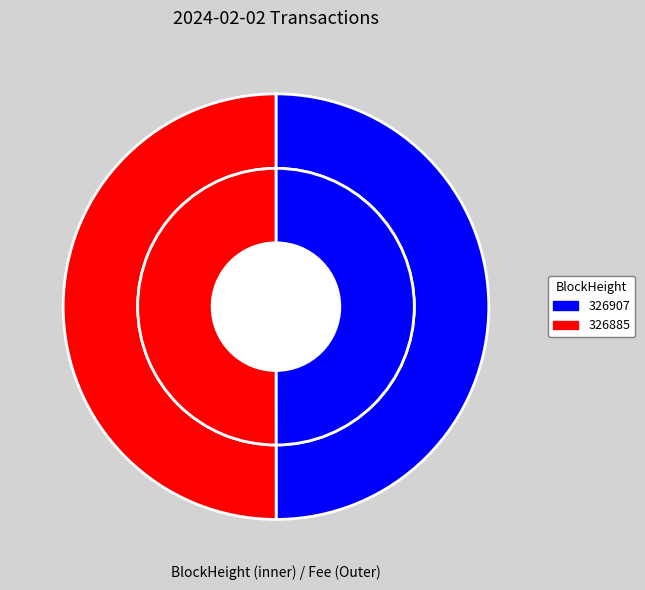

What is the smallest slice in the pie chart?

326907